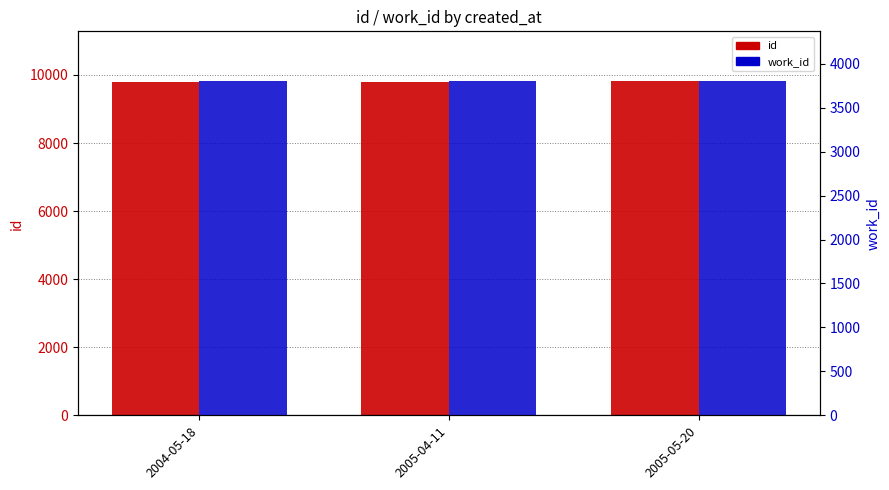

At how many categories does at least one series exceed 7253?

3